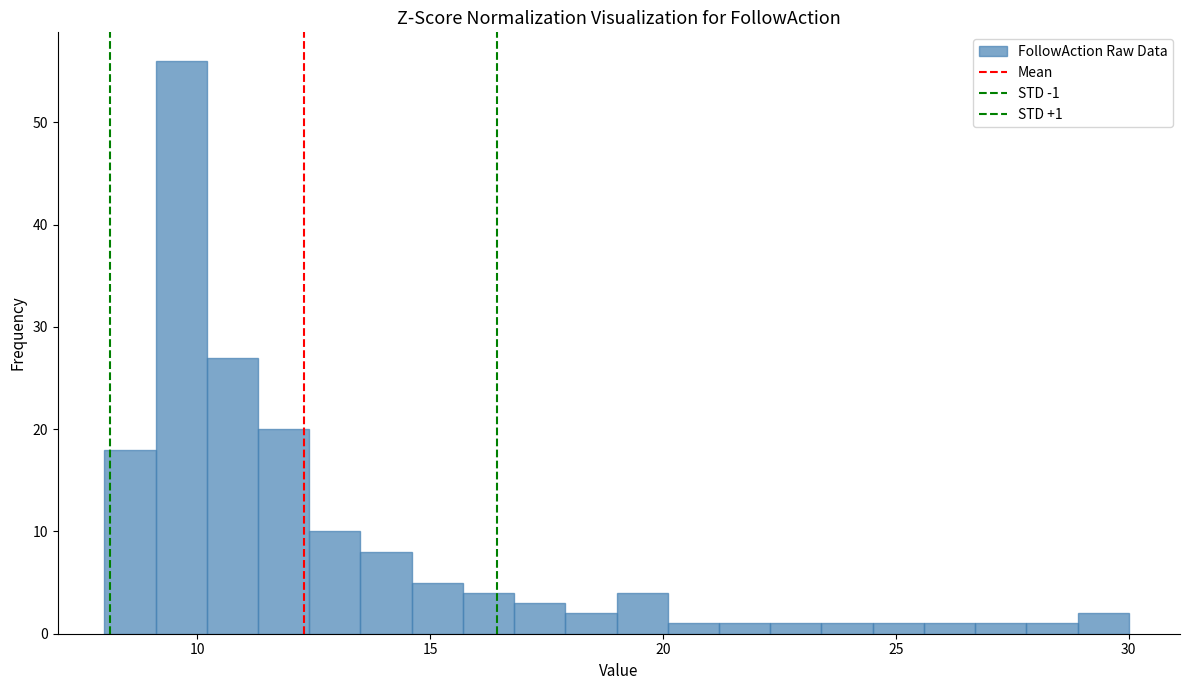

Around what value on the x-axis is the tallest bar? Give the approximate position of its centre, as read against the axis.

9.5